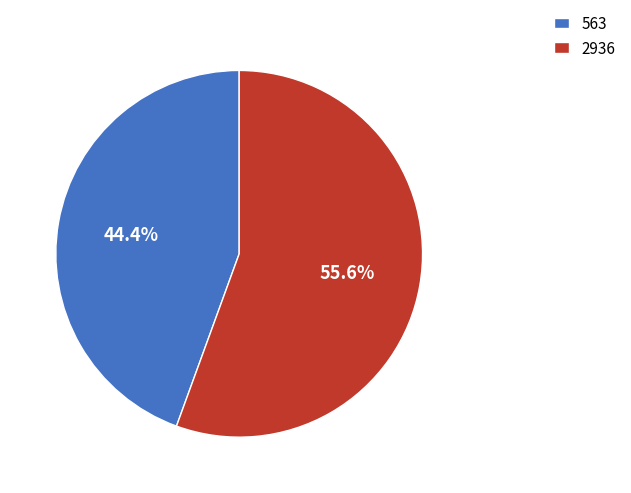

Rank the categories by value from highest to lowest.

2936, 563